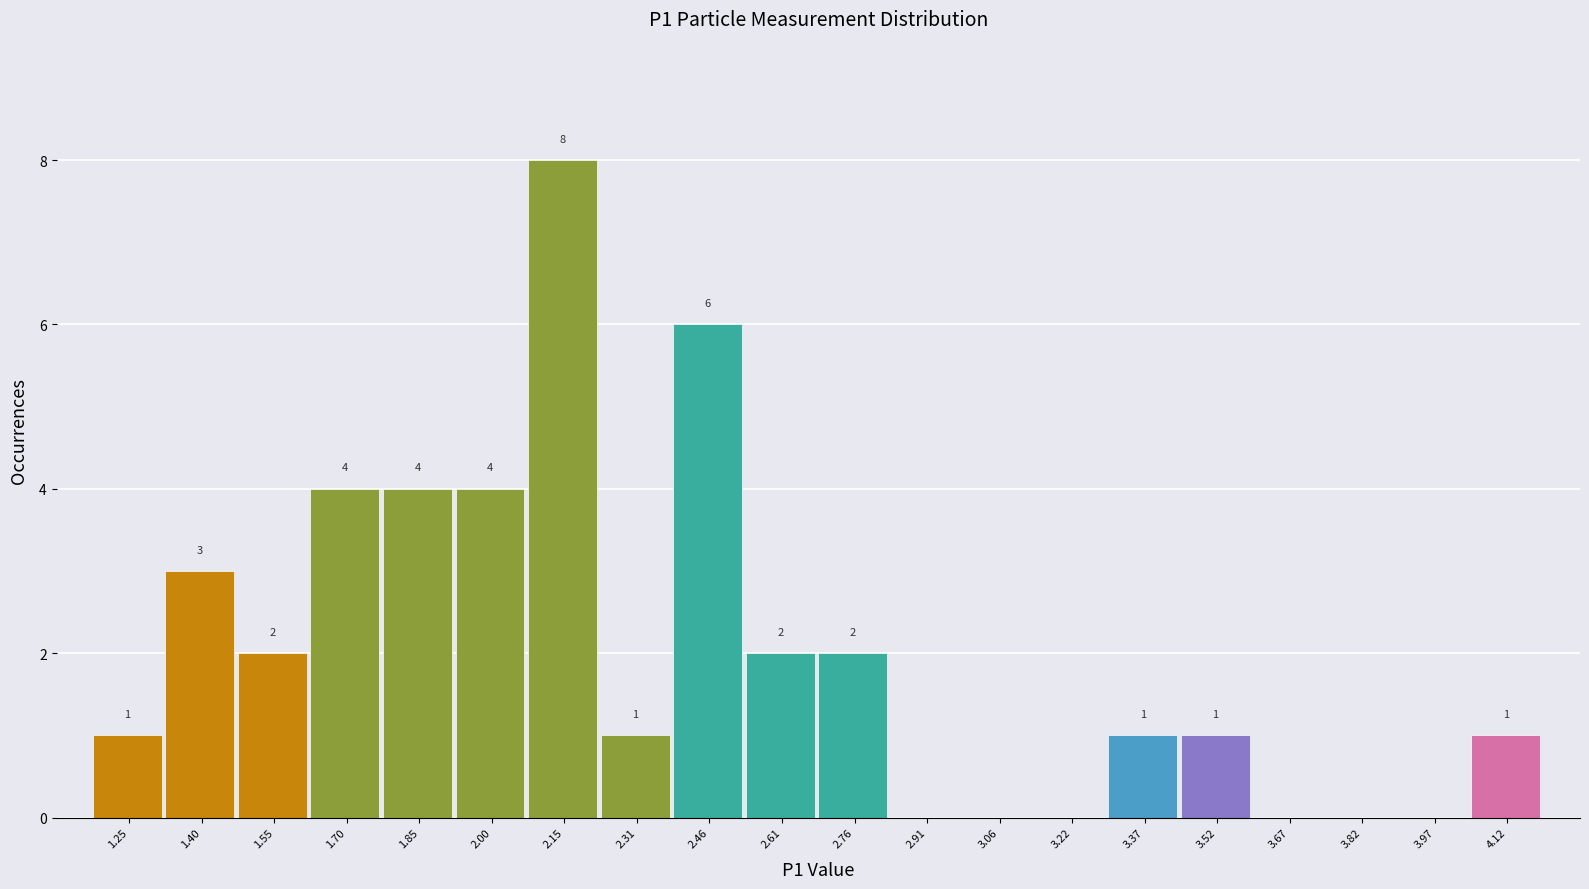

Which range on the x-axis has the tallest bar?

2.08 to 2.24